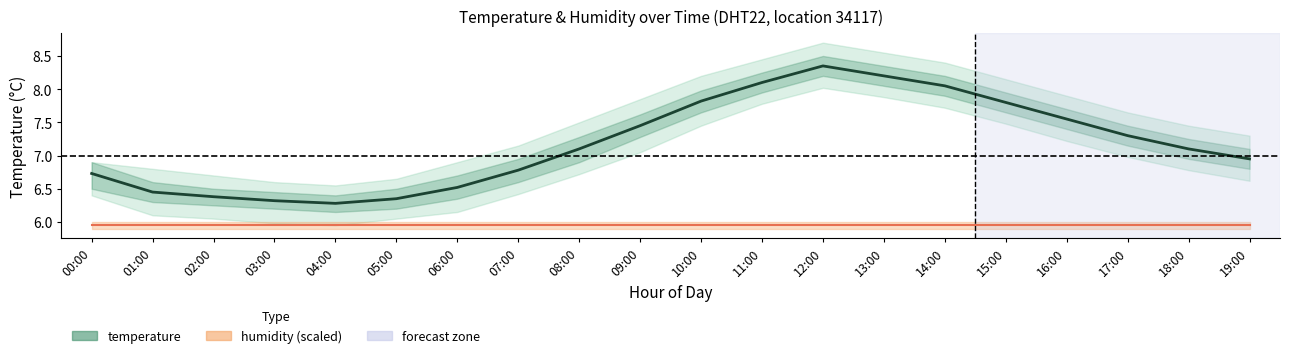

List the labels in order of humidity mean value, largest first.

00:00, 01:00, 02:00, 03:00, 04:00, 05:00, 06:00, 07:00, 08:00, 09:00, 10:00, 11:00, 12:00, 13:00, 14:00, 15:00, 16:00, 17:00, 18:00, 19:00